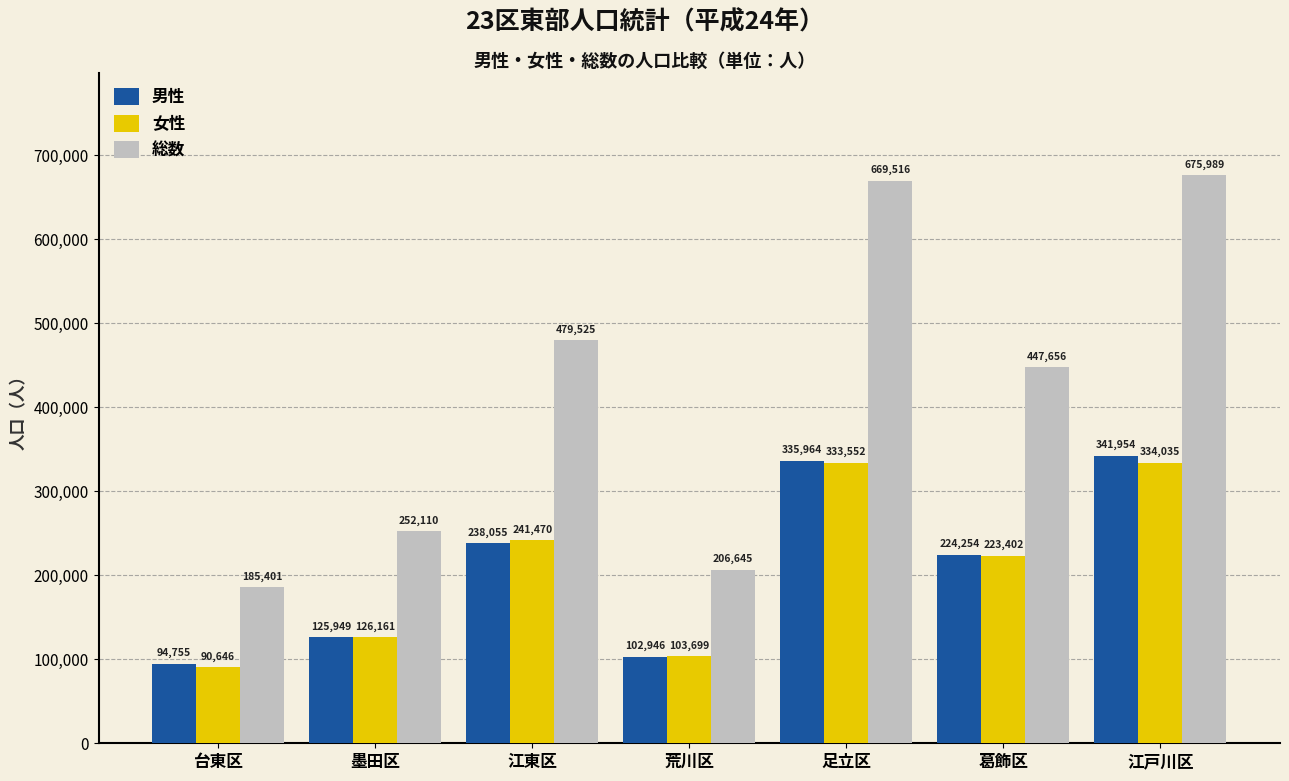

Is the value of 男性 at 江戸川区 greater than the value of 総数 at 荒川区?

Yes